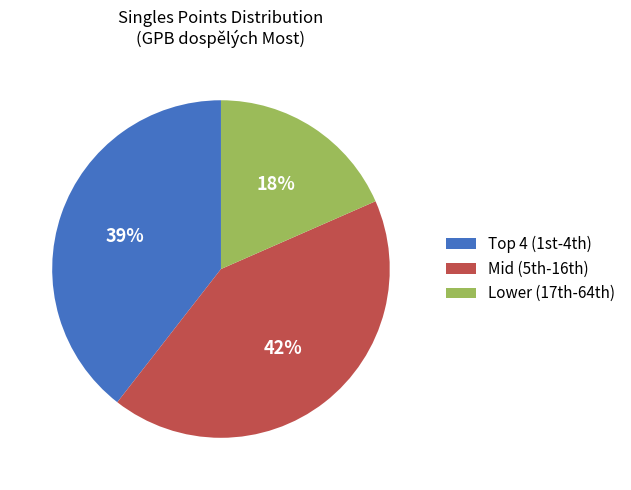

What is the largest slice in the pie chart?

Mid (5th-16th)